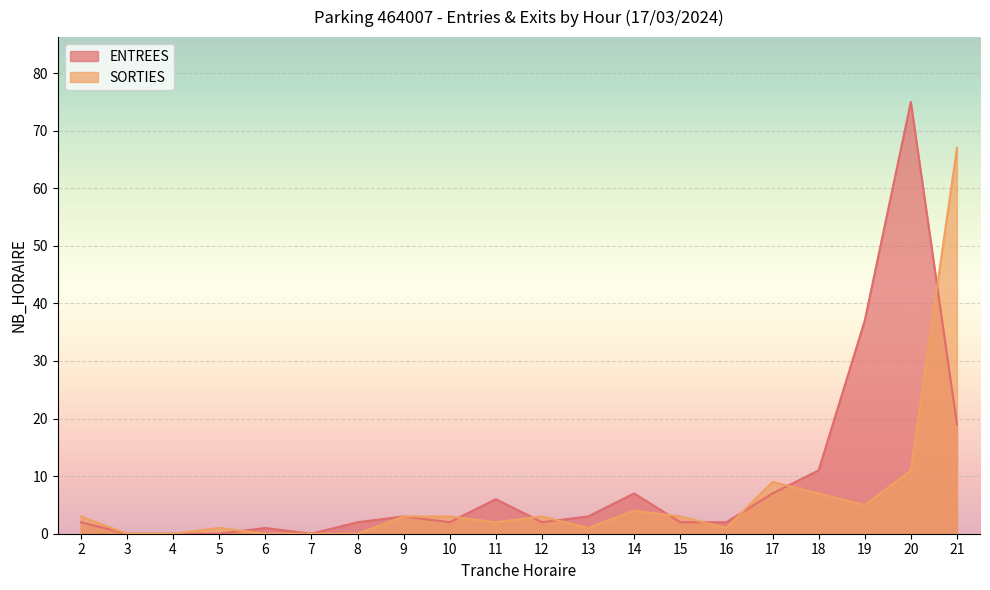

How many lines are shown in the chart?

2